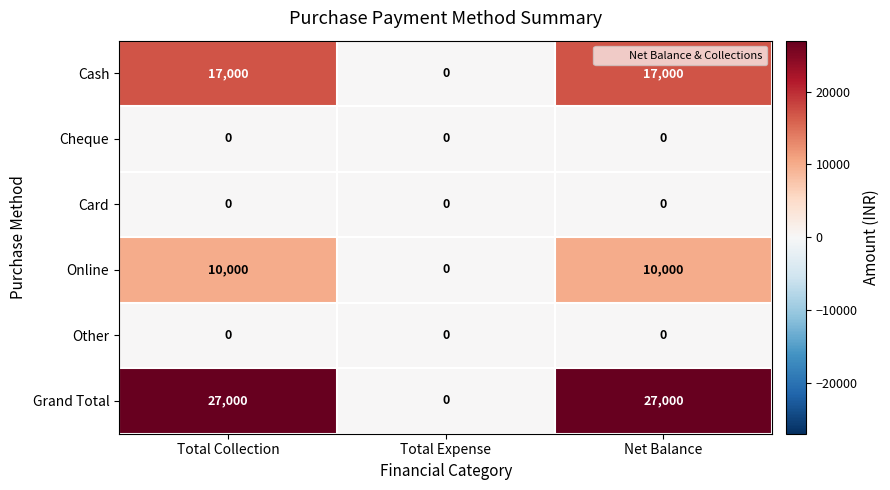

Which series has the largest total across all categories?

Grand Total